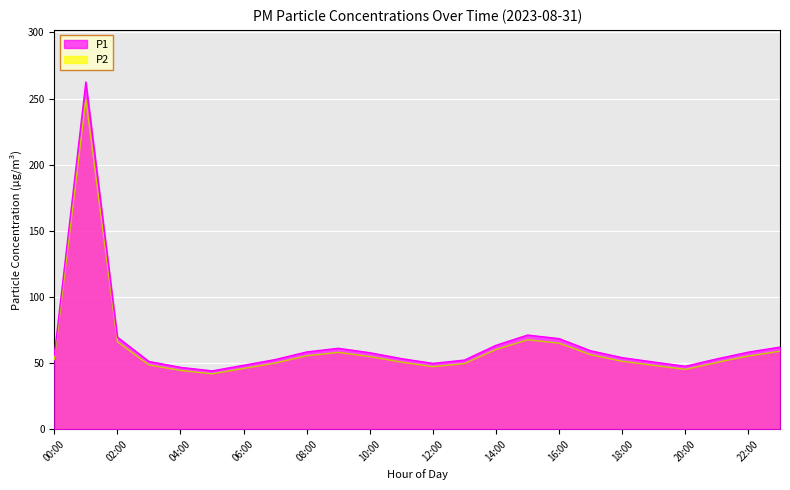

True or false: P2 has a value of 48.3 at 19:00.

True